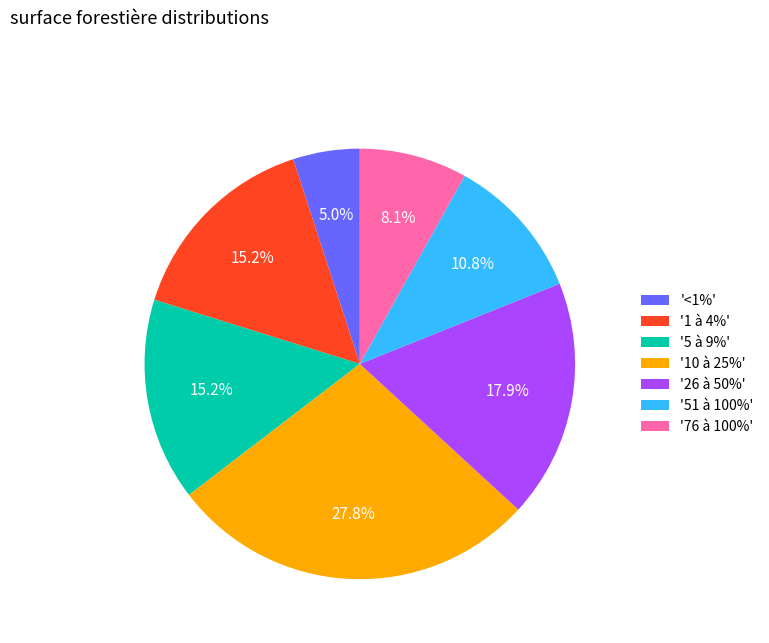

What is the smallest slice in the pie chart?

'<1%'